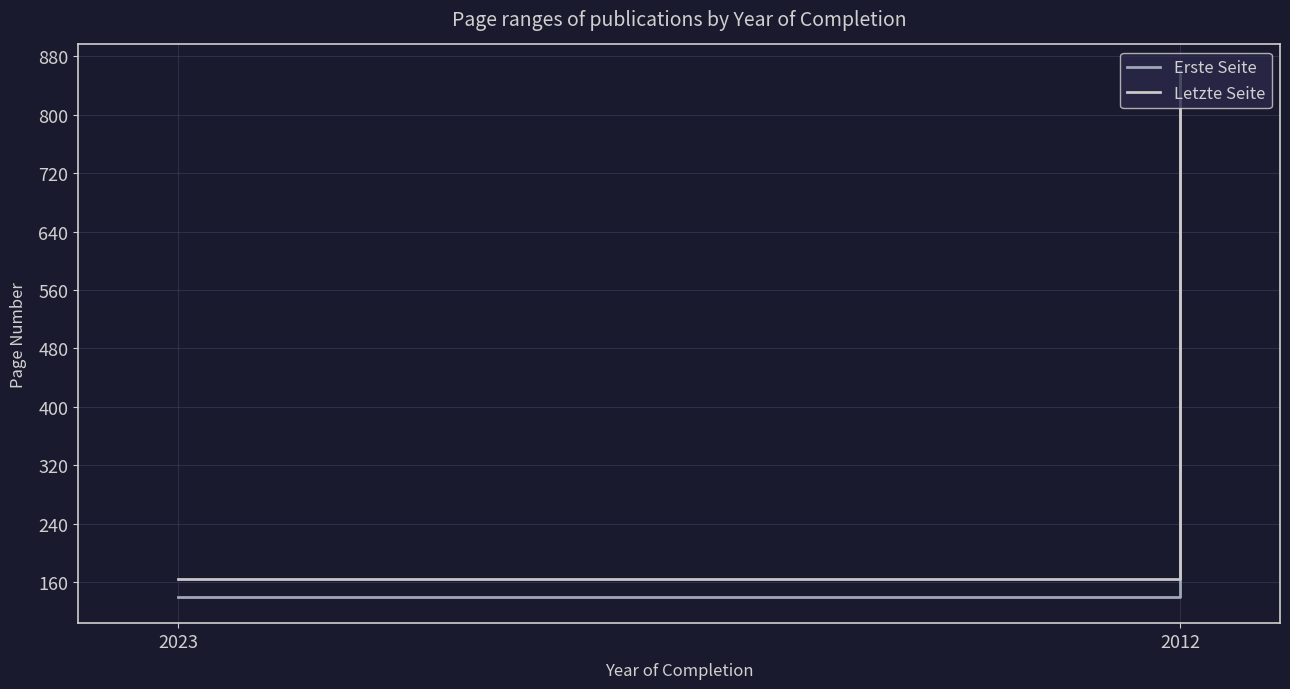

List the series in order of their overall mean, highest first.

Letzte Seite, Erste Seite